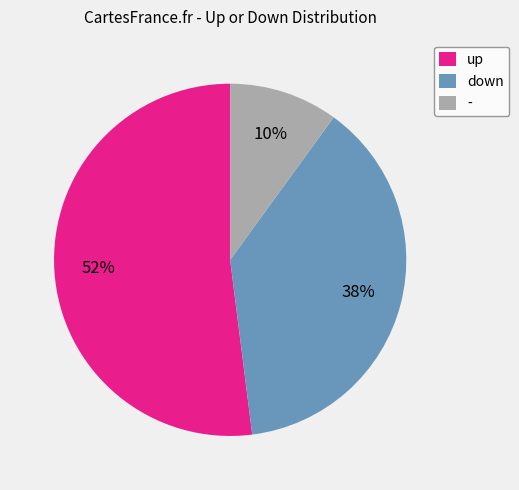

Which slice represents more than half of the pie?

up